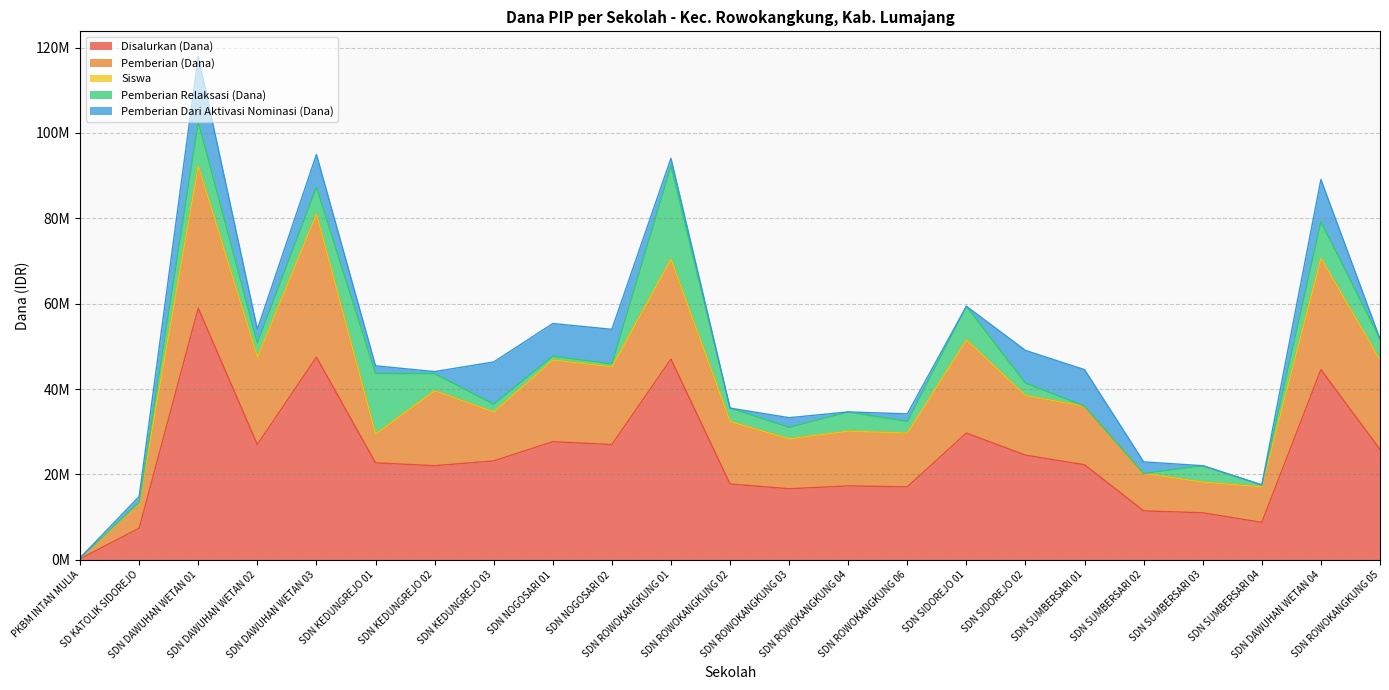

What is the maximum value for Siswa?

147